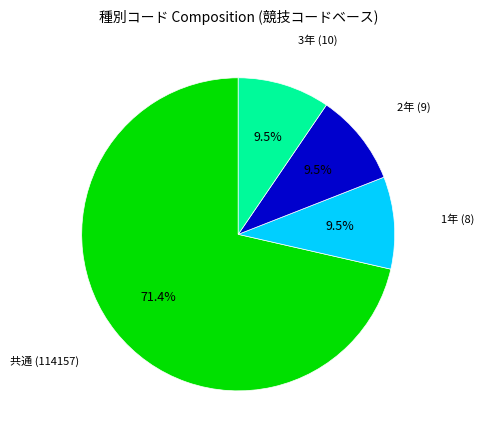

Is there any slice that represents more than half of the pie?

Yes